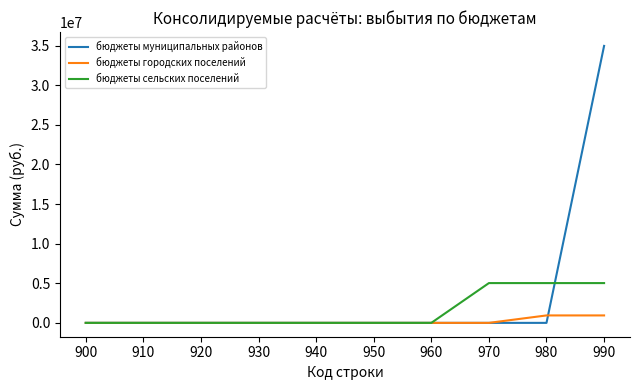

Which series changed the most between 910 and 990?

бюджеты муниципальных районов